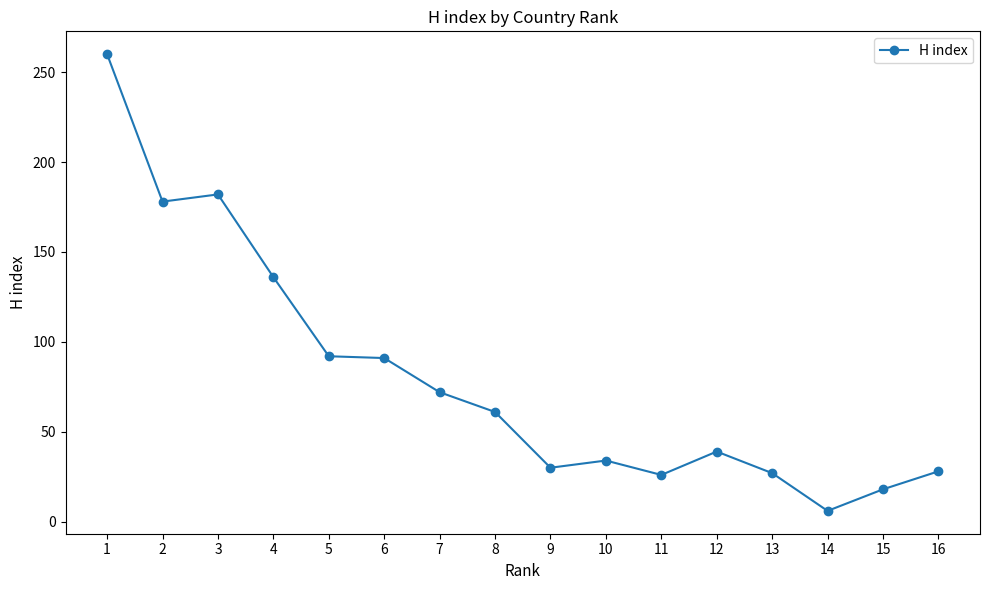

What is the change in value from 1 to 7?

-188